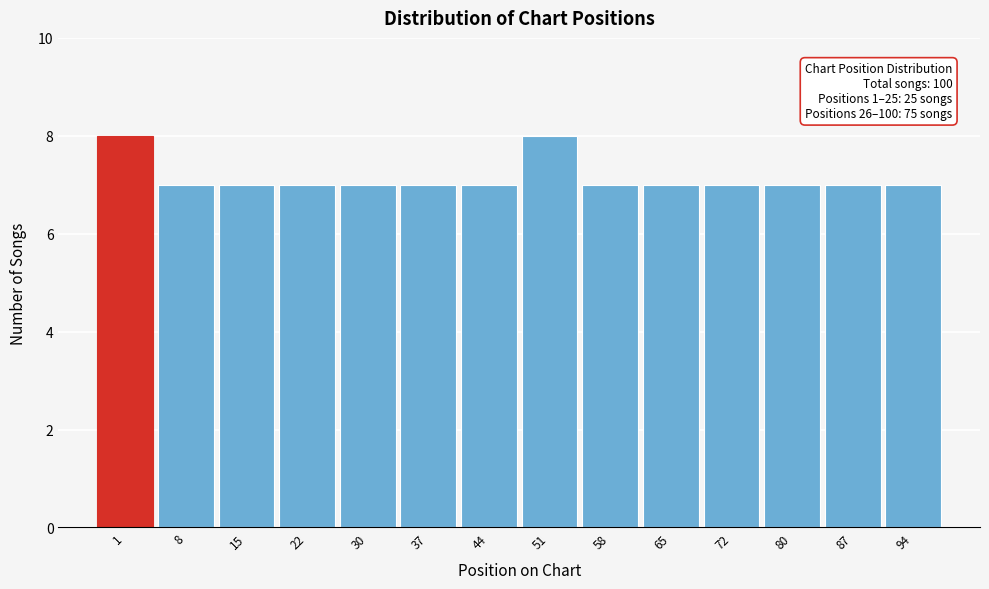

Reading left to right, extract all data points from this chart.

1=8	8=7	15=7	22=7	30=7	37=7	44=7	51=8	58=7	65=7	72=7	80=7	87=7	94=7